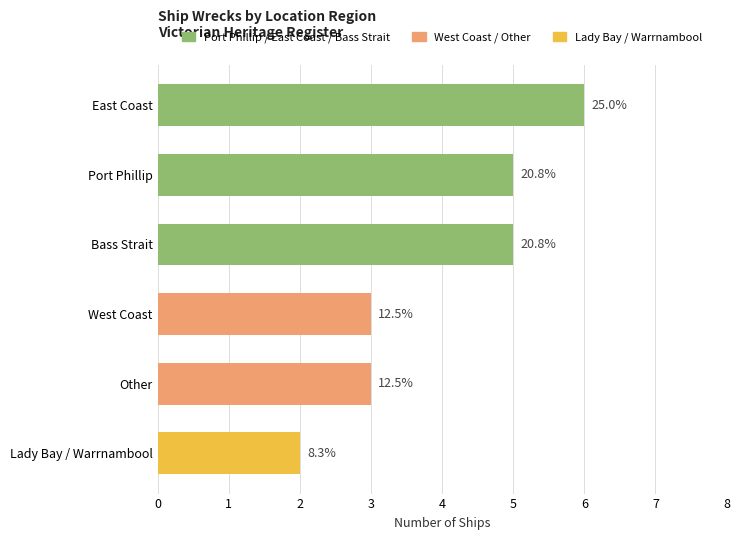

Does the chart contain any negative values?

No